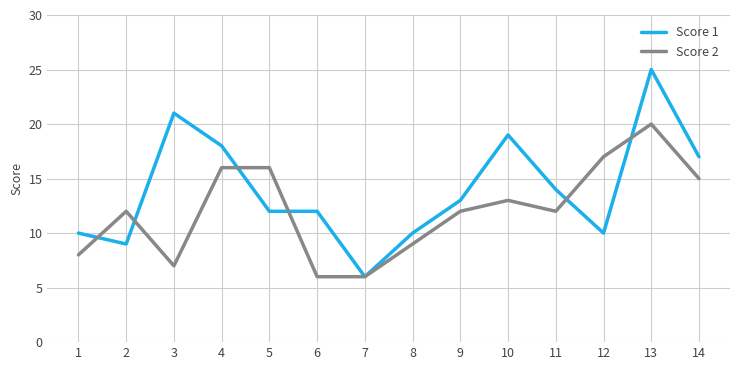

What is the difference between the maximum and second lowest values in the Score 1 series?

16